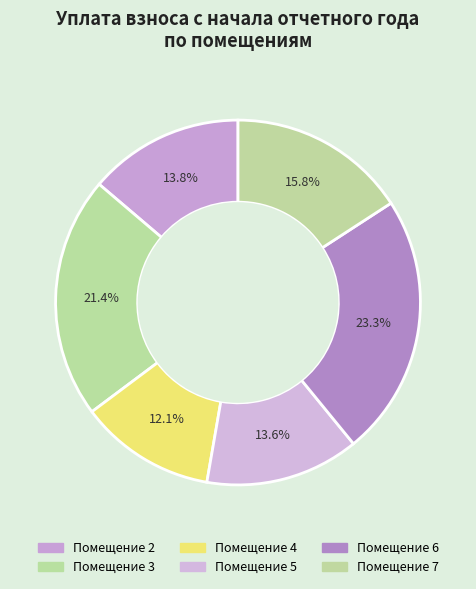

How many segments does this pie chart have?

6